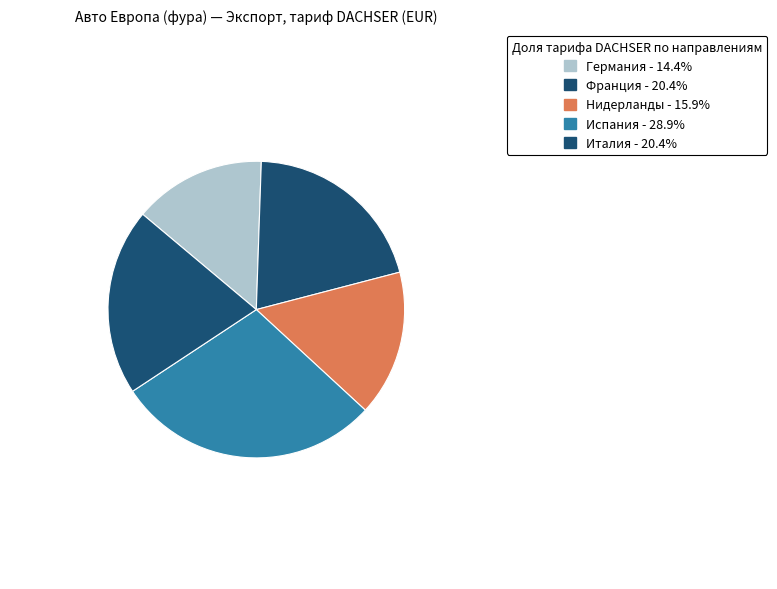

Count the number of slices in the pie.

5